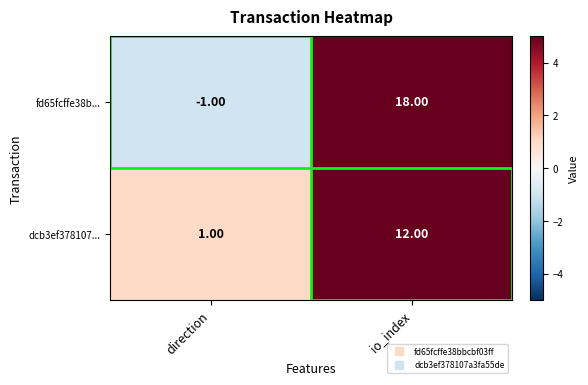

Which series has the widest spread of values?

fd65fcffe38b...